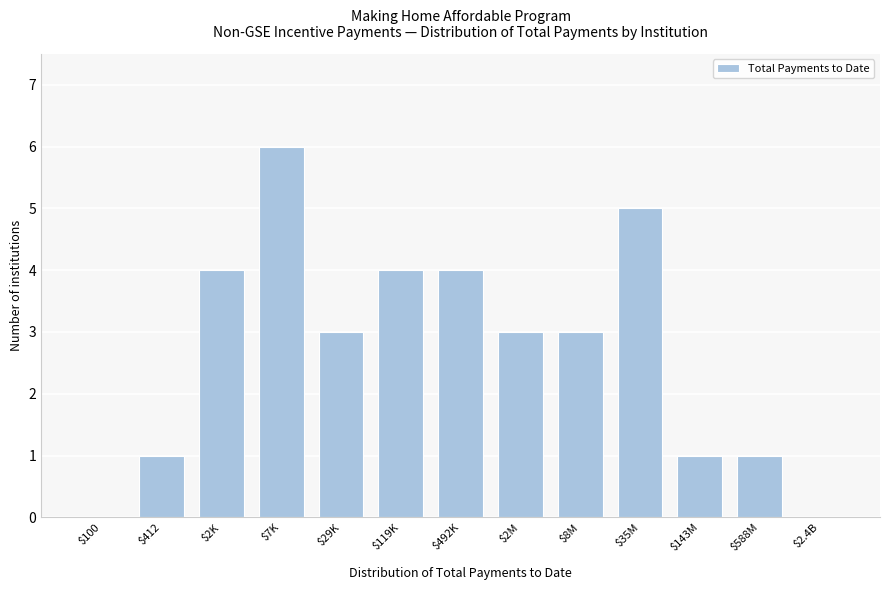

Is it true that the value at $2K is 2?

False